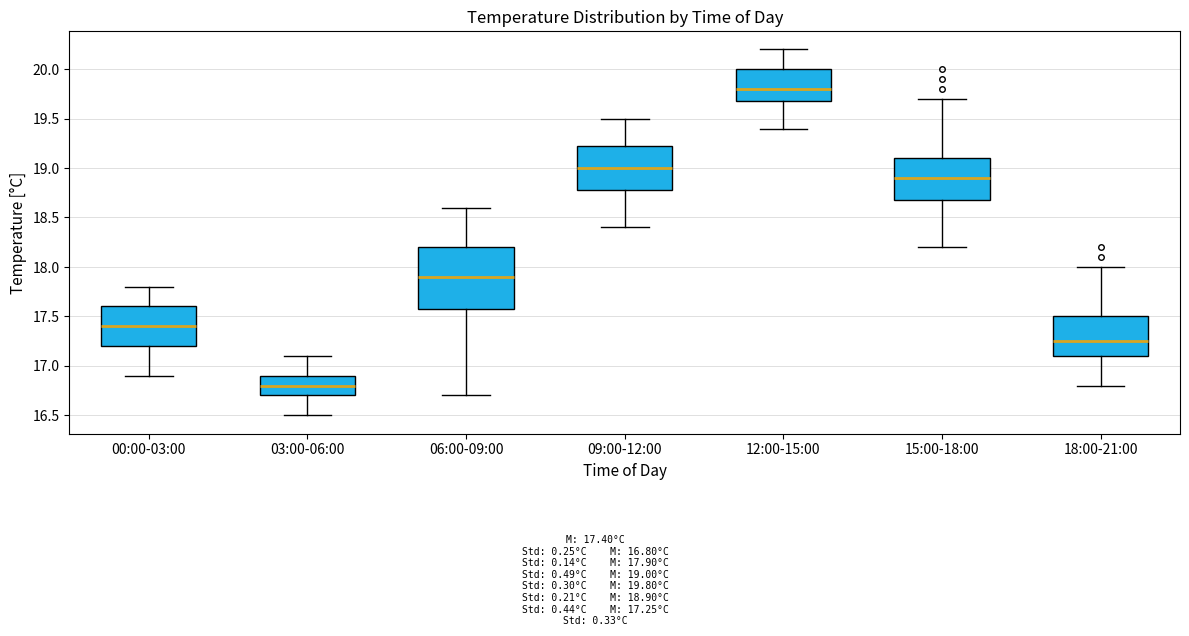

Reading left to right, transcribe this box plot: for each box, give where its median line is, the range the box spans, and where its two whiskers end, as read against the y-axis. The values are not printed on the chart, so give them approximately, as read against the axis.

00:00-03:00: median 17.40, box 17.20 to 17.60, whiskers 16.90 to 17.80
03:00-06:00: median 16.80, box 16.70 to 16.90, whiskers 16.50 to 17.10
06:00-09:00: median 17.90, box 17.60 to 18.20, whiskers 16.70 to 18.60
09:00-12:00: median 19.00, box 18.80 to 19.25, whiskers 18.40 to 19.50
12:00-15:00: median 19.80, box 19.70 to 20.00, whiskers 19.40 to 20.20
15:00-18:00: median 18.90, box 18.70 to 19.10, whiskers 18.20 to 19.70
18:00-21:00: median 17.25, box 17.10 to 17.50, whiskers 16.80 to 18.00